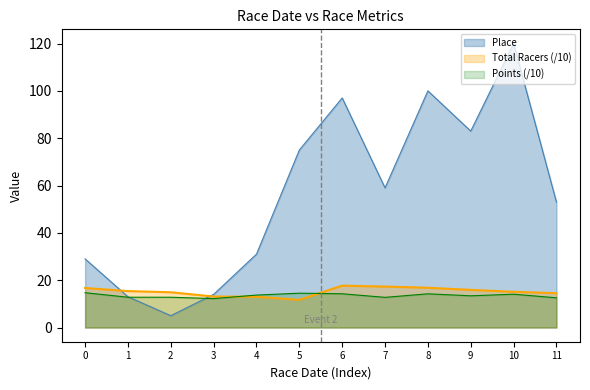

What is the sum of the Place values at 5 and 10?

195.0